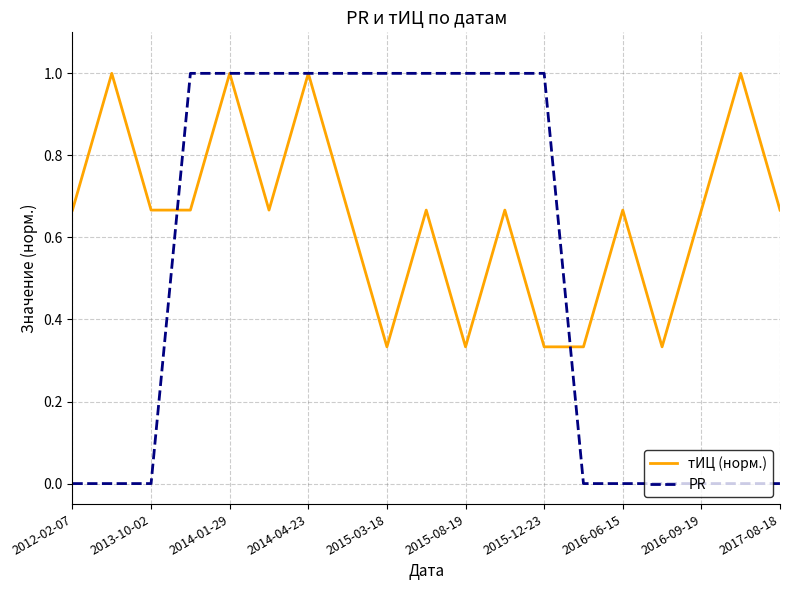

Which series has the largest total across all categories?

тИЦ (норм.)